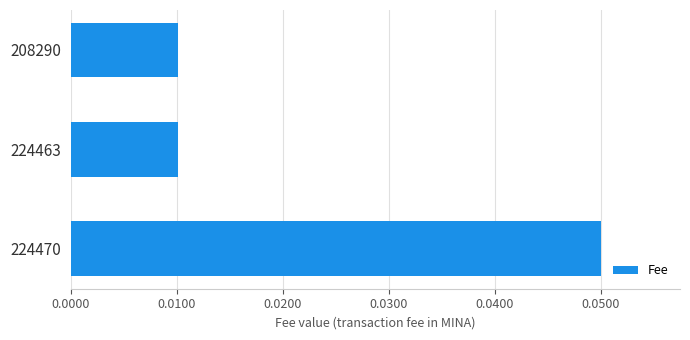

Which category has the highest value across all series?

224470